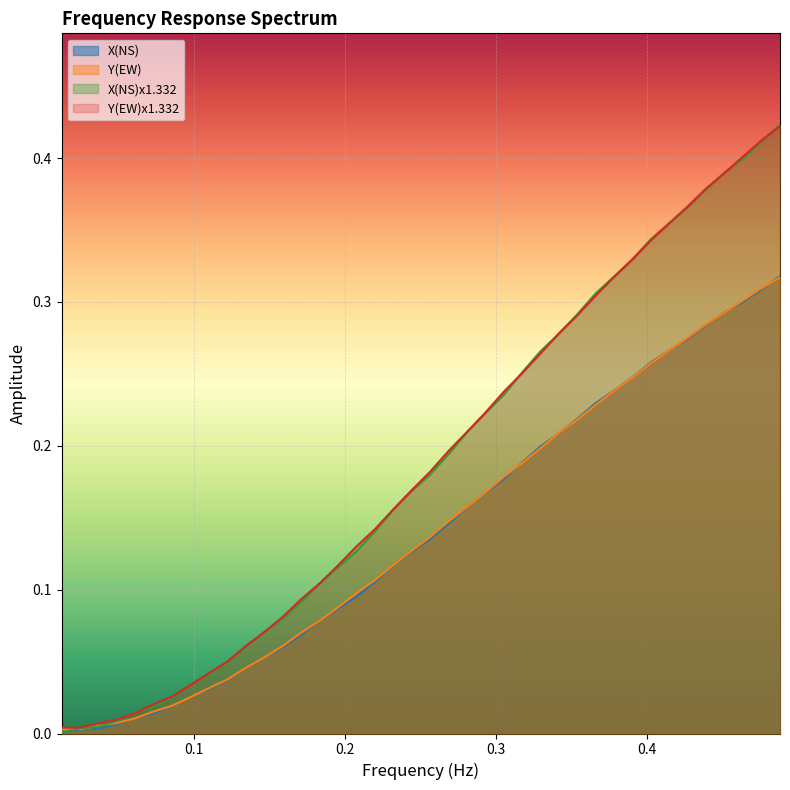

Which series has the widest spread of values?

X(NS)x1.332